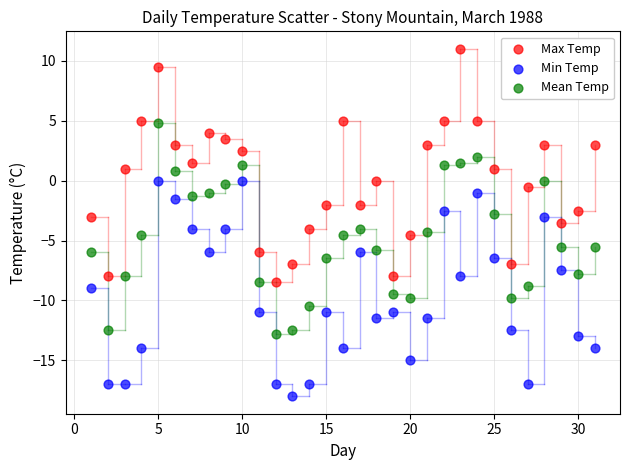

What is the X range (max minus min) for the scatter plot?

30.0